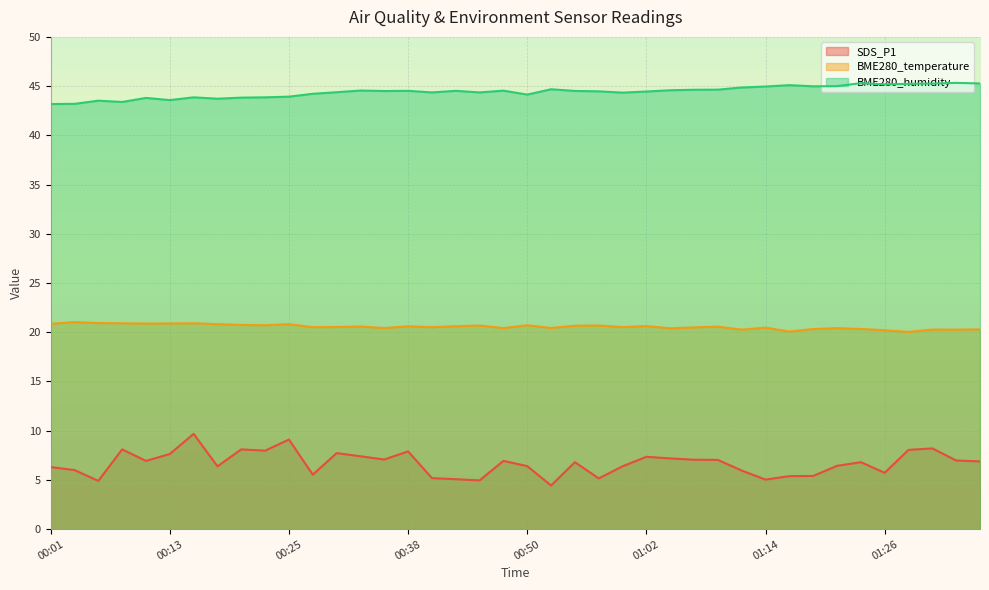

Reading left to right, what are all the values shown in this chart?

SDS_P1: 6.3	6.0	4.9	8.1	6.9	7.6	9.7	6.4	8.1	8.0	9.1	5.5	7.7	7.4	7.1	7.9	5.2	5.1	5.0	6.9	6.4	4.4	6.8	5.2	6.4	7.3	7.2	7.0	7.0	6.0	5.0	5.4	5.4	6.4	6.8	5.7	8.1	8.2	7.0	6.9
BME280_temperature: 20.9	21.0	20.9	20.9	20.9	20.9	20.9	20.8	20.7	20.7	20.8	20.5	20.5	20.6	20.4	20.6	20.5	20.6	20.7	20.4	20.7	20.4	20.7	20.7	20.5	20.6	20.4	20.5	20.6	20.3	20.5	20.1	20.3	20.4	20.3	20.2	20.0	20.3	20.3	20.3
BME280_humidity: 43.2	43.2	43.5	43.4	43.8	43.6	43.9	43.7	43.8	43.9	43.9	44.2	44.4	44.5	44.5	44.5	44.4	44.5	44.4	44.5	44.1	44.7	44.5	44.5	44.3	44.5	44.6	44.6	44.6	44.9	45.0	45.1	45.0	45.0	45.3	45.2	45.2	45.3	45.3	45.3